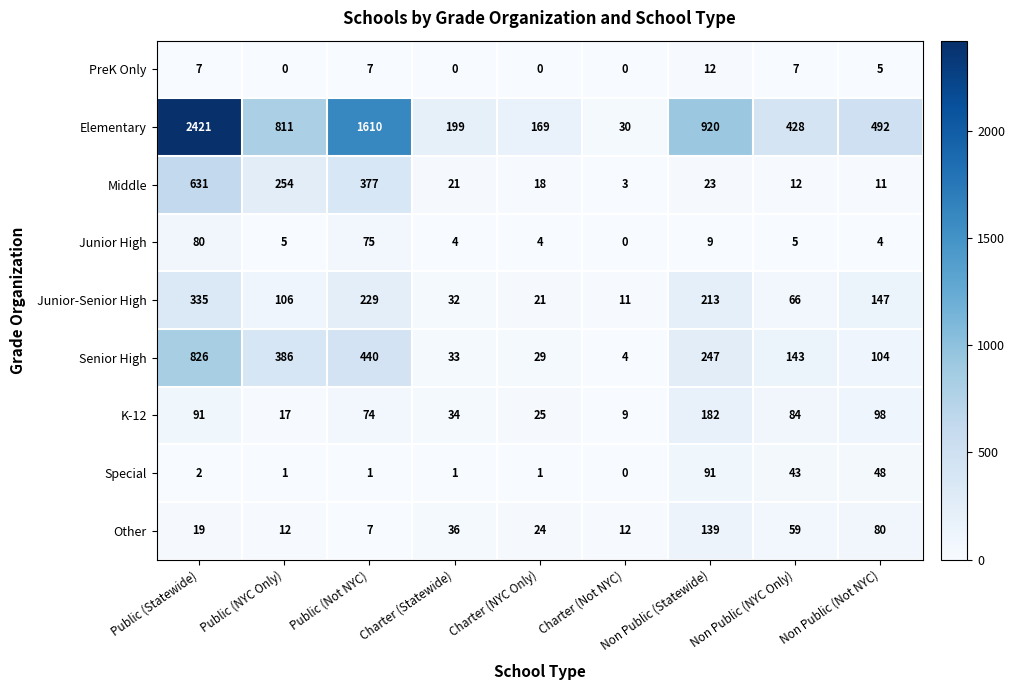

What is the highest value of the PreK Only series?

12